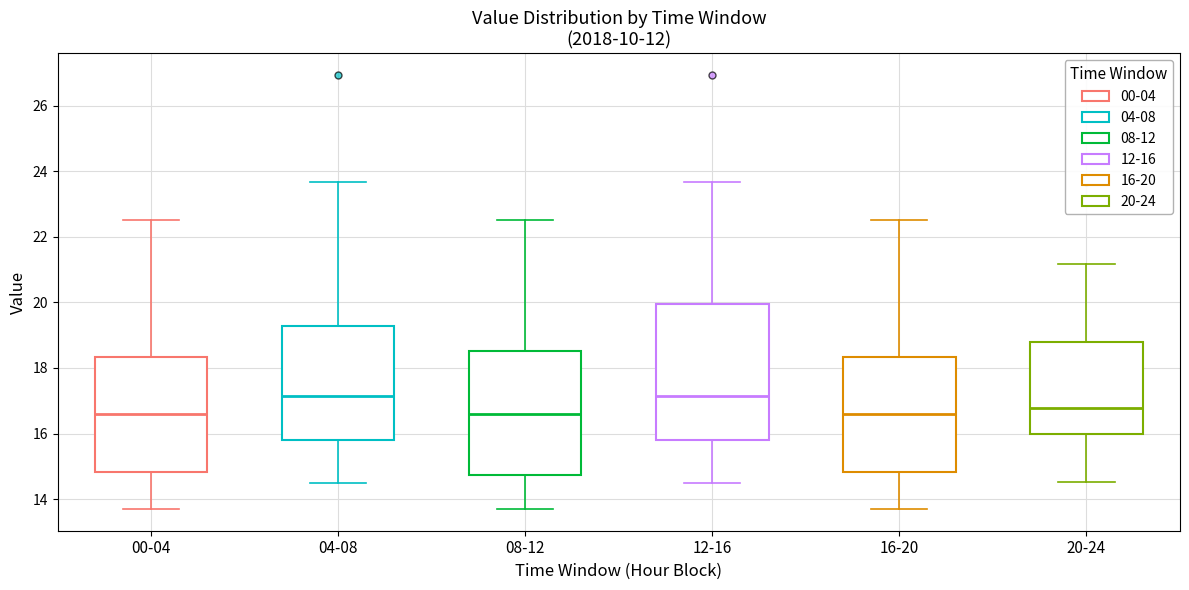

Reading left to right, transcribe this box plot: for each box, give where its median line is, the range the box spans, and where its two whiskers end, as read against the y-axis. The values are not printed on the chart, so give them approximately, as read against the axis.

00-04: median 16.6, box 14.8 to 18.4, whiskers 13.8 to 22.6
04-08: median 17.2, box 15.8 to 19.2, whiskers 14.6 to 23.6
08-12: median 16.6, box 14.8 to 18.6, whiskers 13.8 to 22.6
12-16: median 17.2, box 15.8 to 20.0, whiskers 14.6 to 23.6
16-20: median 16.6, box 14.8 to 18.4, whiskers 13.8 to 22.6
20-24: median 16.8, box 16.0 to 18.8, whiskers 14.6 to 21.2